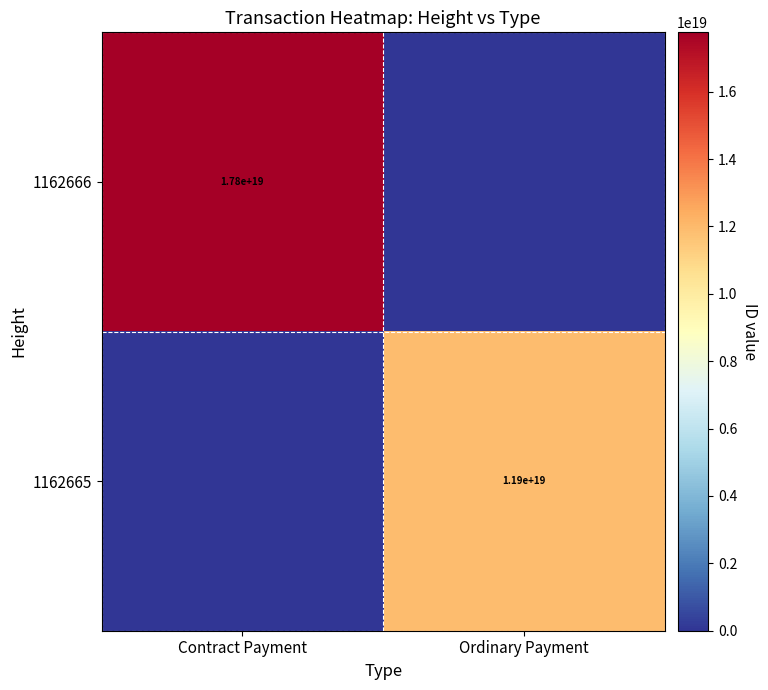

At which category is the sum across all series the highest?

Contract Payment